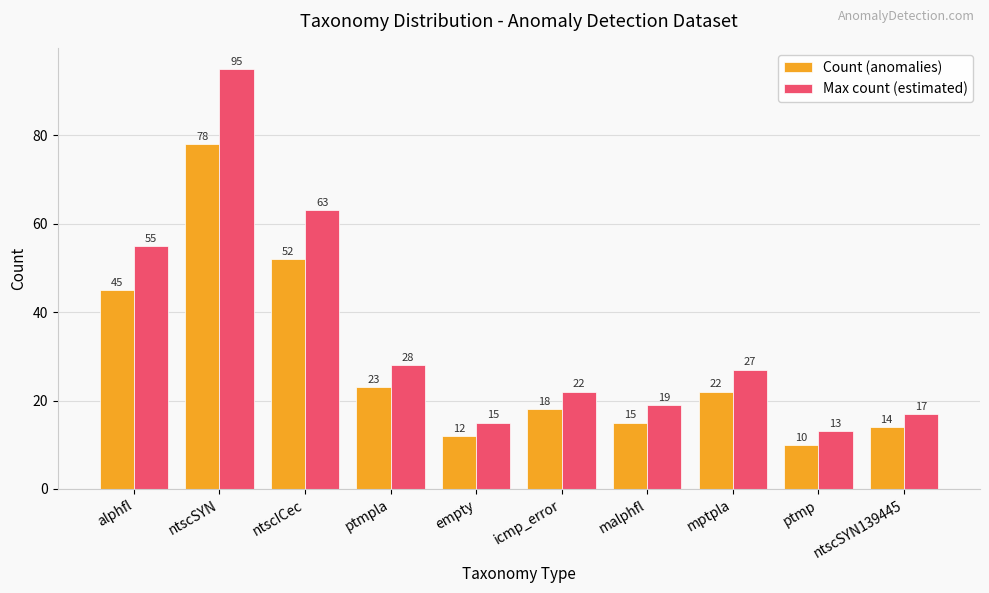

At ntscSYN139445, list the series in order from smallest to largest.

Count (anomalies), Max count (estimated)